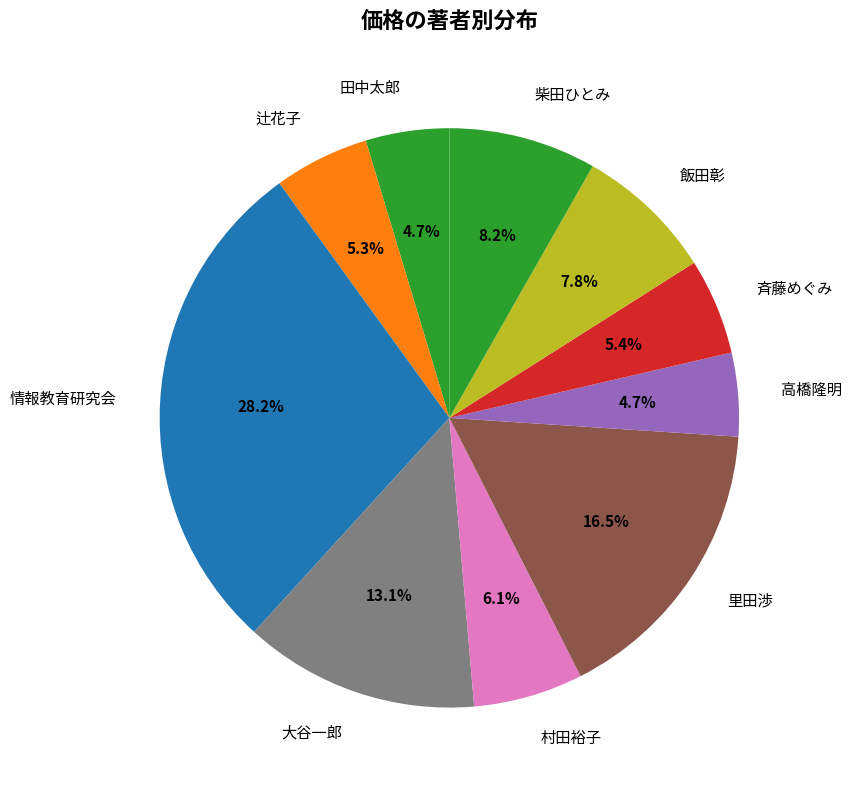

Do 大谷一郎 and 里田渉 together represent more than half of the pie?

No